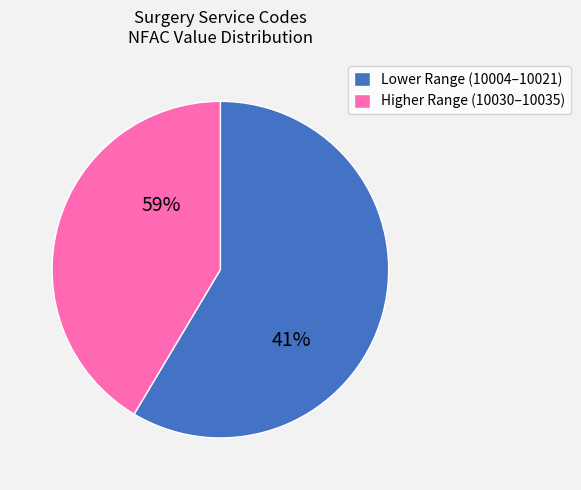

How much of the chart is everything except 10004?

98.0%